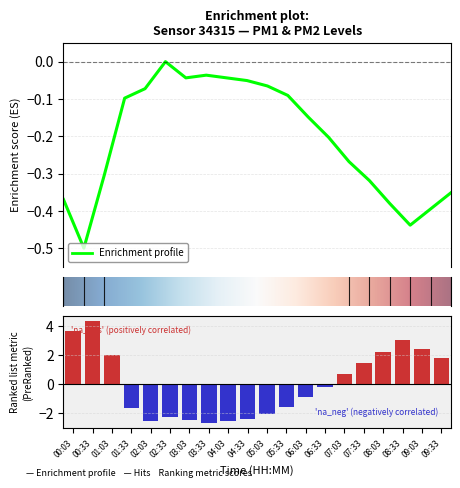

What is the average value of the P1 series?

-0.2